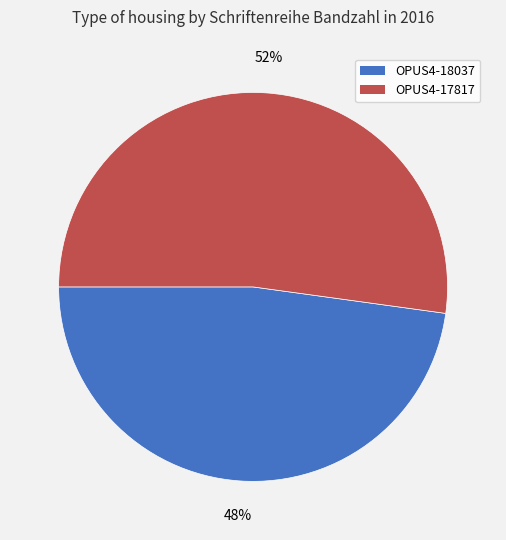

How many segments does this pie chart have?

2